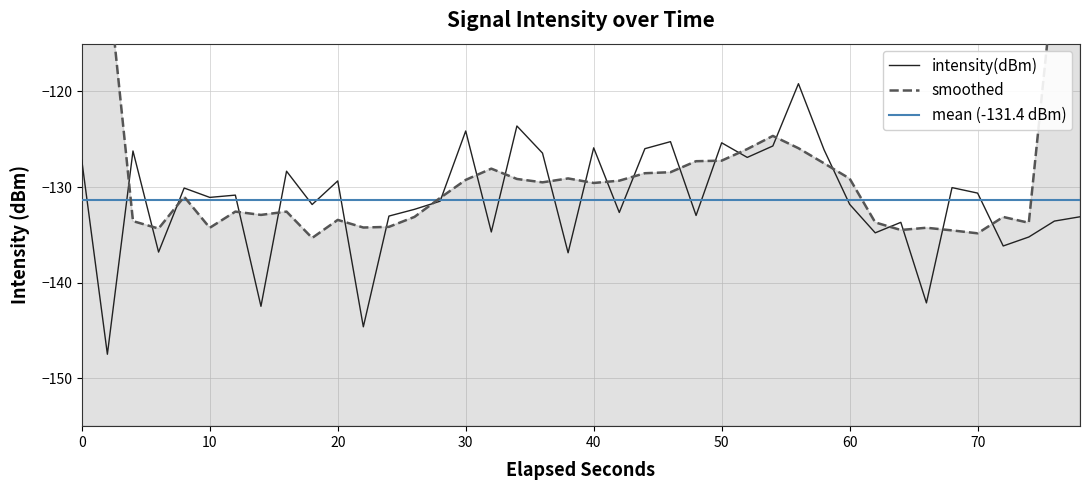

What is the sum of all values?

-5255.9